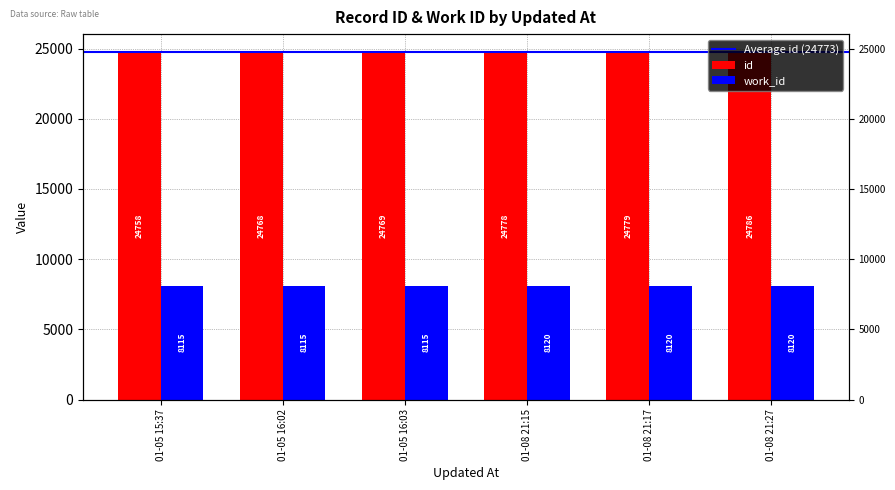

How many series are shown in this chart?

2